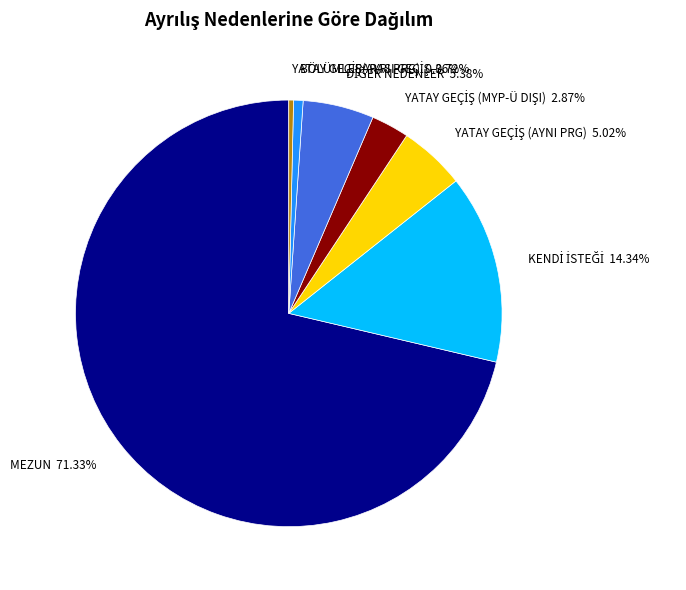

What is the largest slice in the pie chart?

MEZUN